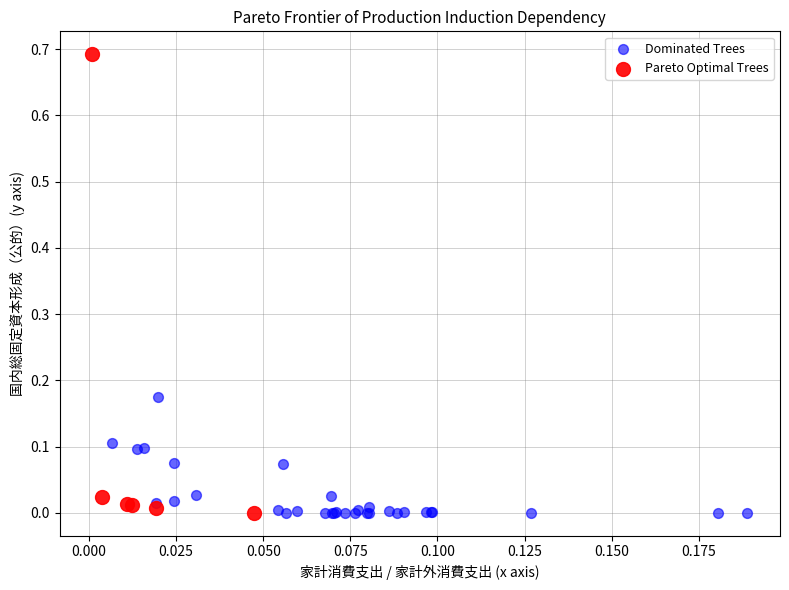

Which series reaches the maximum Y coordinate?

Pareto Optimal Trees